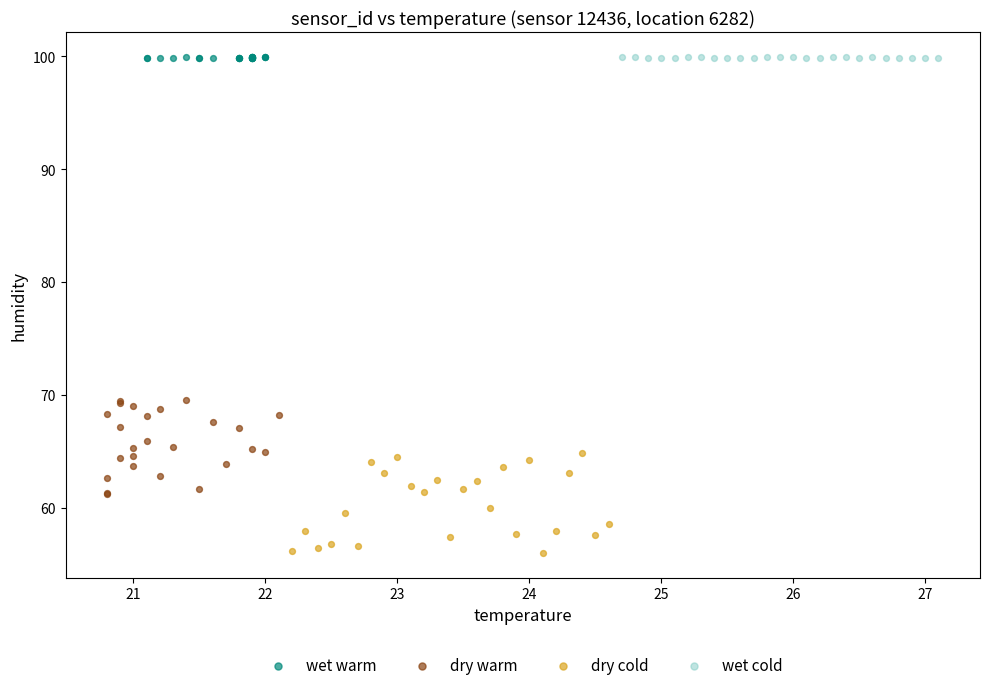

What are all the series names shown in the legend?

wet warm, dry warm, dry cold, wet cold